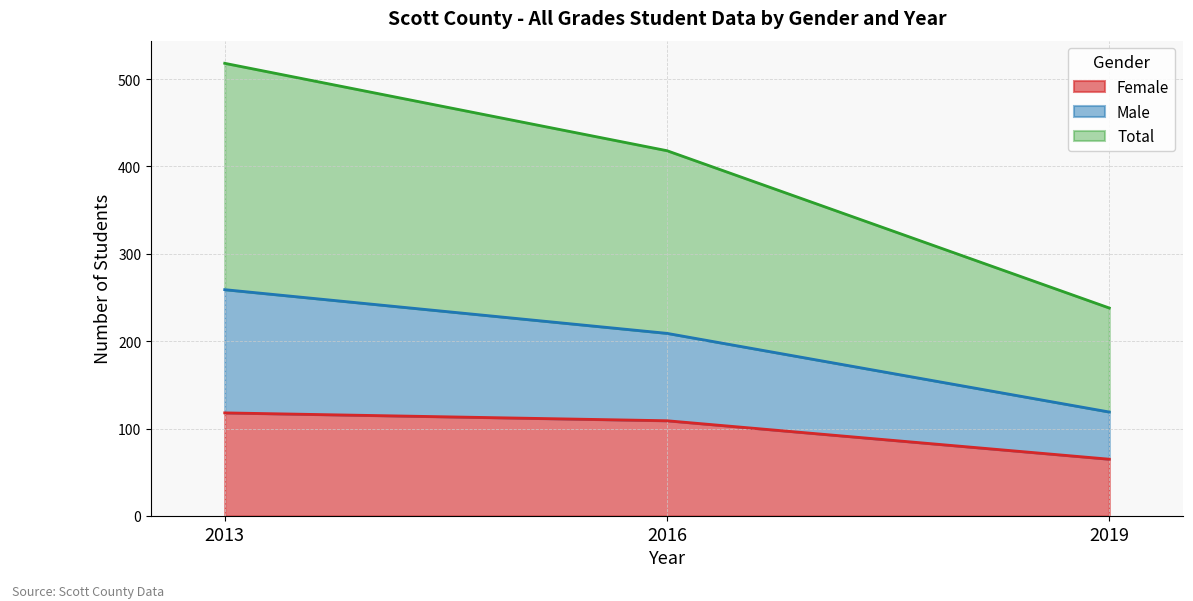

Rank the categories by Total value from lowest to highest.

2019, 2016, 2013